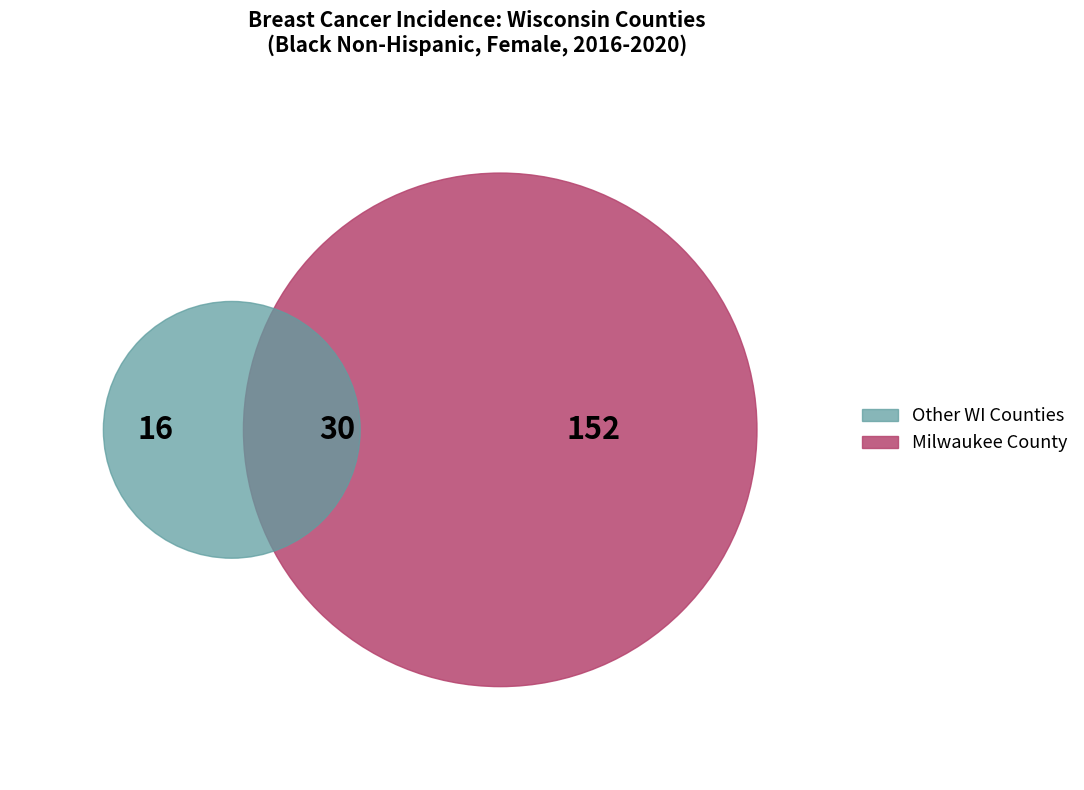

Which slice is the largest?

Milwaukee County